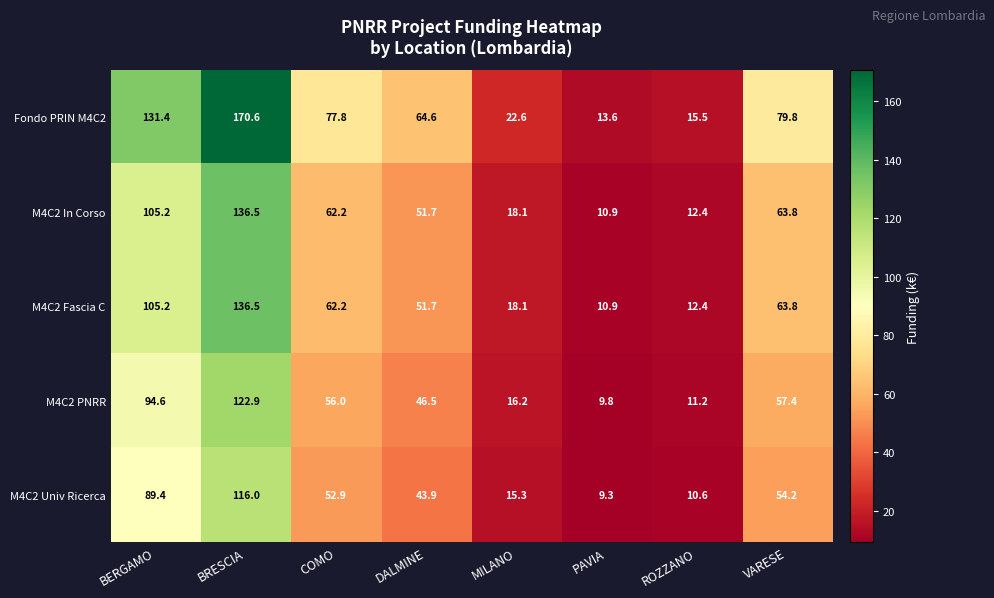

What is the minimum value shown in the chart?

9.3